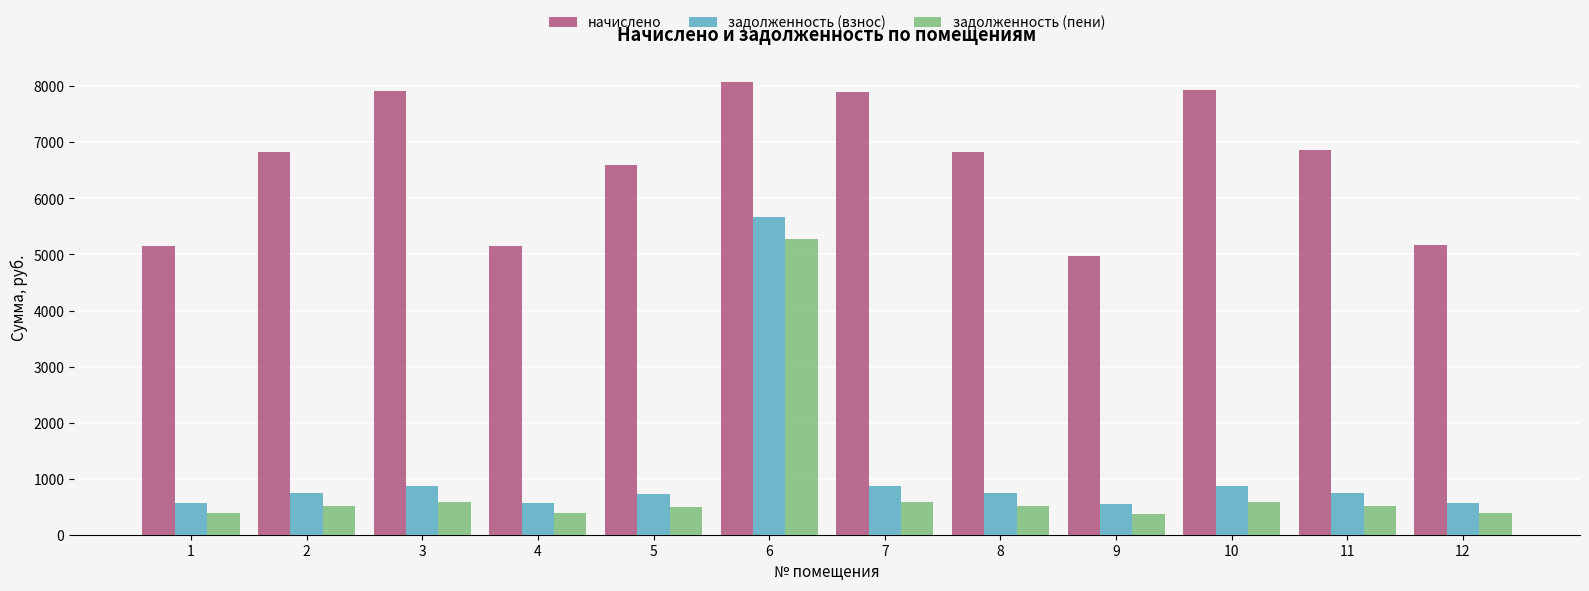

Which label corresponds to the largest value in the chart?

6